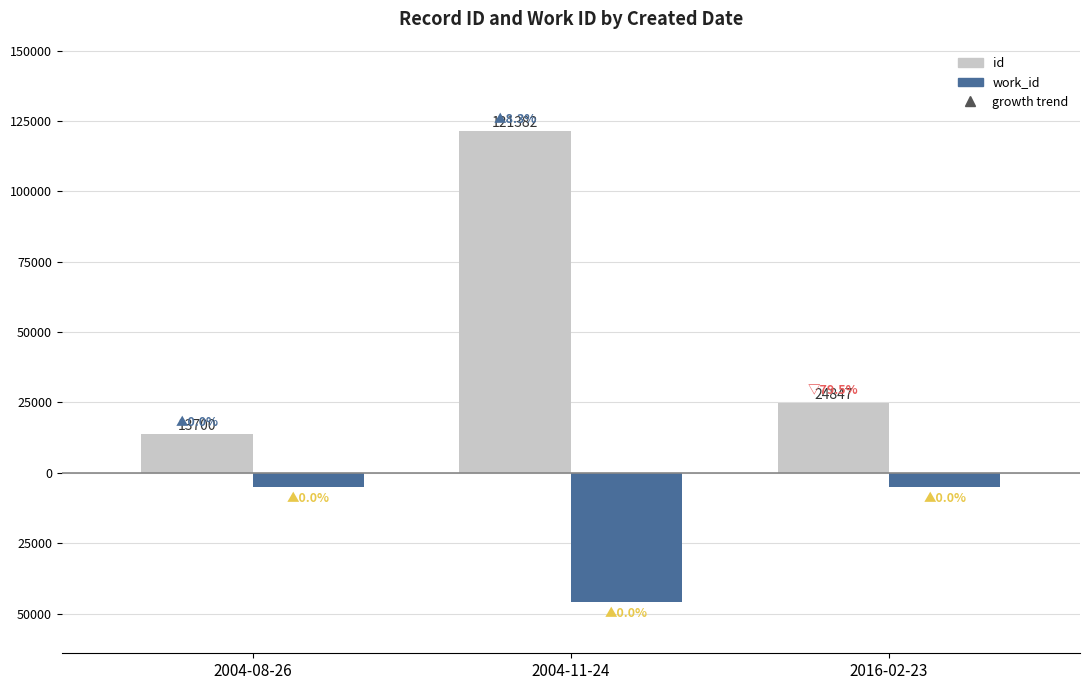

Which series has the widest spread of values?

id